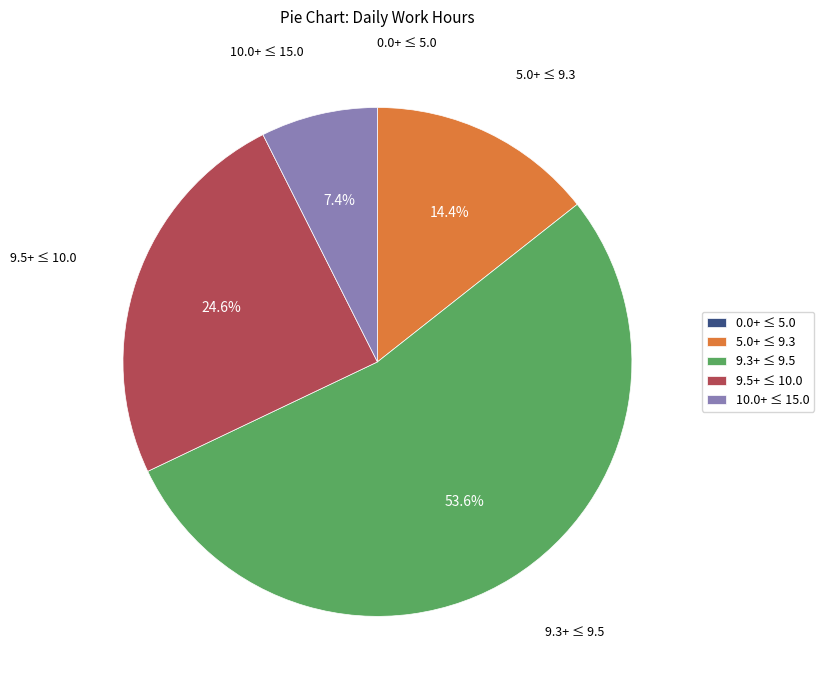

Combined, what portion of the pie is 10.0+ ≤ 15.0 and 5.0+ ≤ 9.3?

21.8%